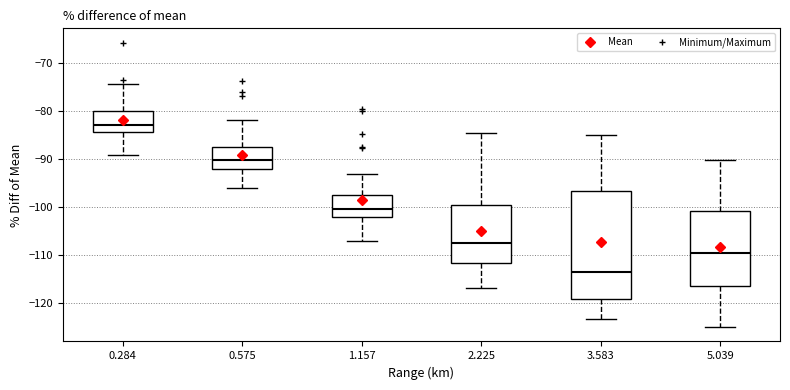

Which box's median line is the lowest?

3.583